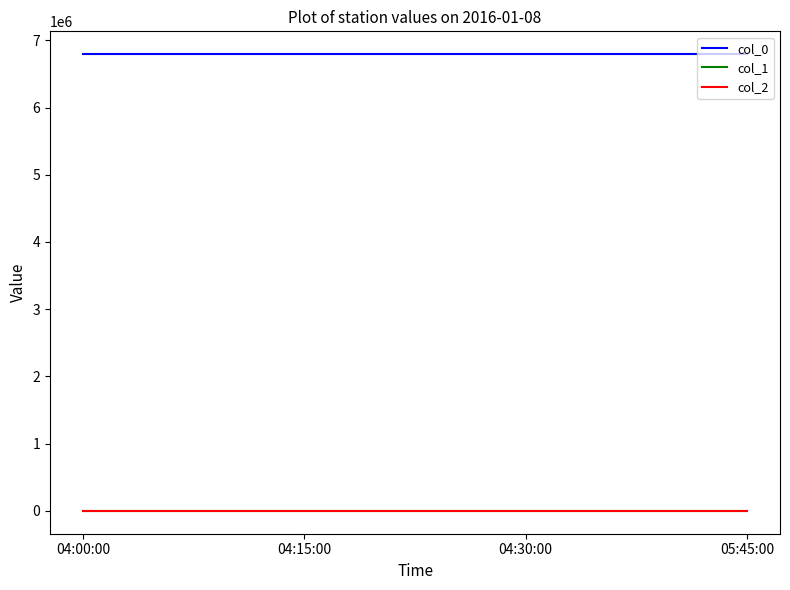

What is the total value across all series at 05:45:00?

6793943.7